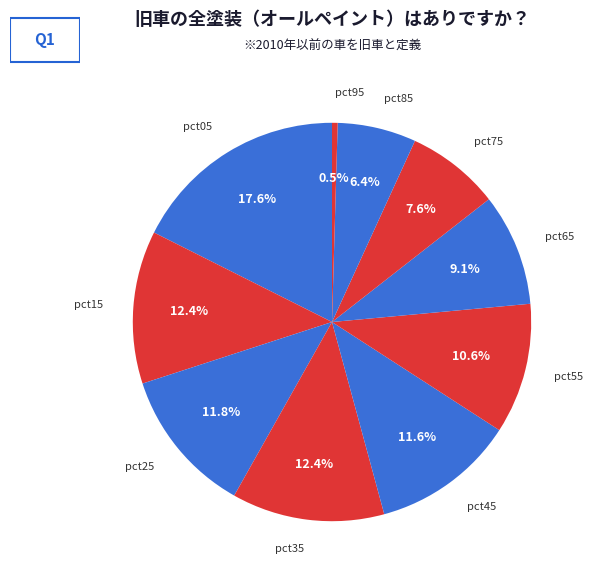

Between pct55 and pct25, which is larger?

pct25